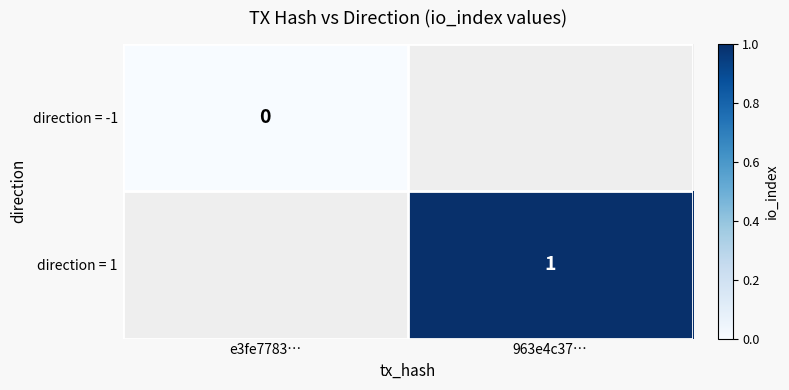

True or false: direction = 1 has a value of 1 at 963e4c37….

True